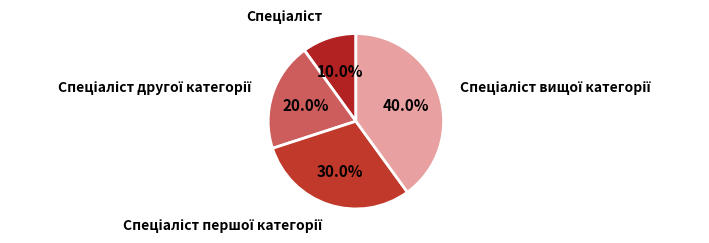

Is there any slice that represents more than half of the pie?

No